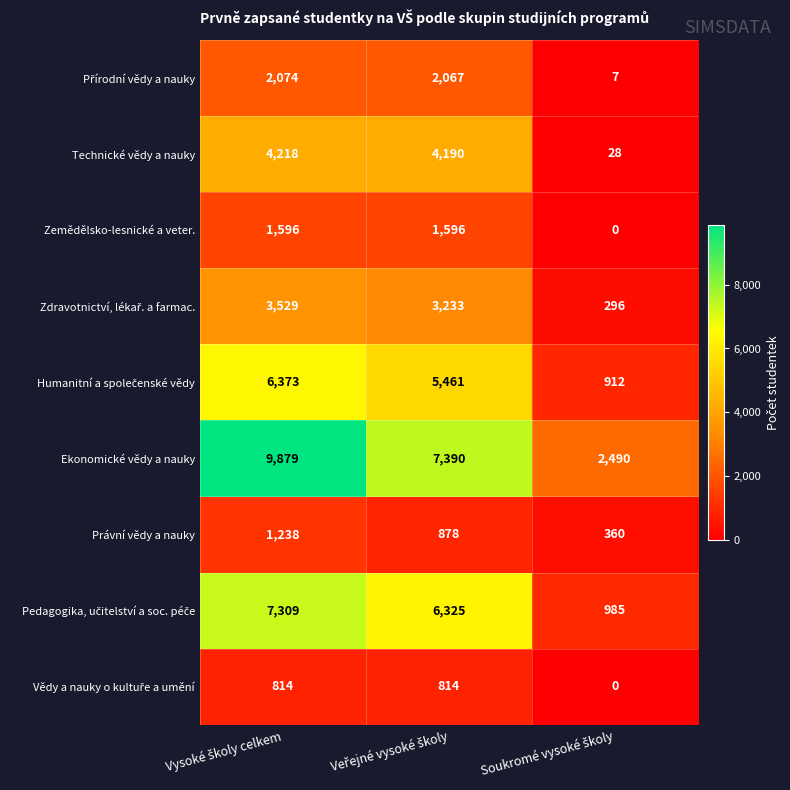

What is the greatest value displayed?

9879